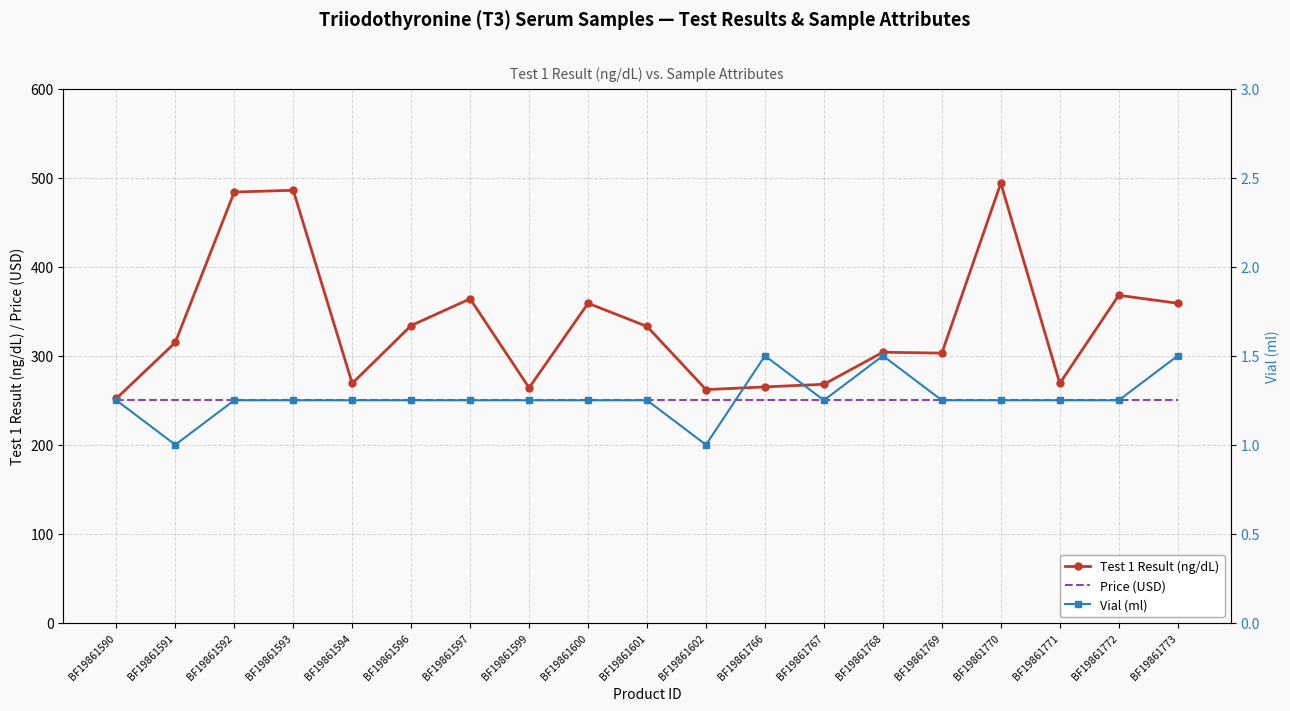

How many series are shown in this chart?

3